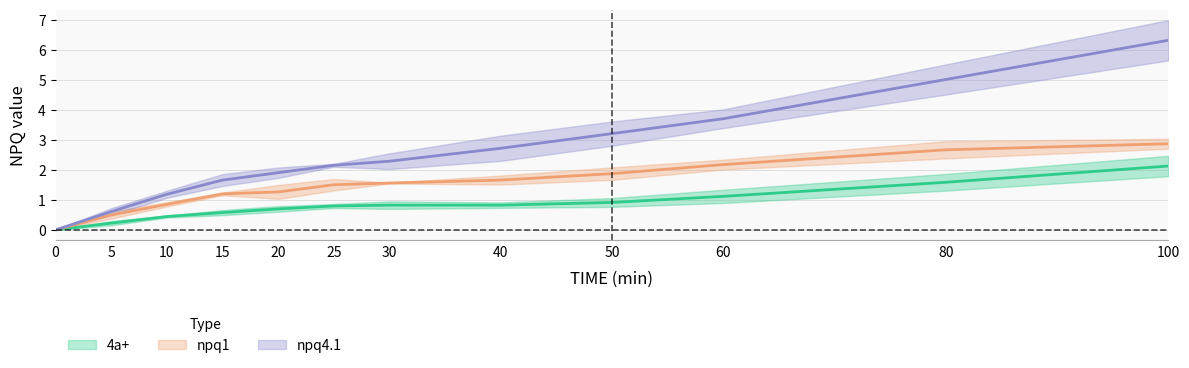

What is the maximum value shown in the chart?

6.3